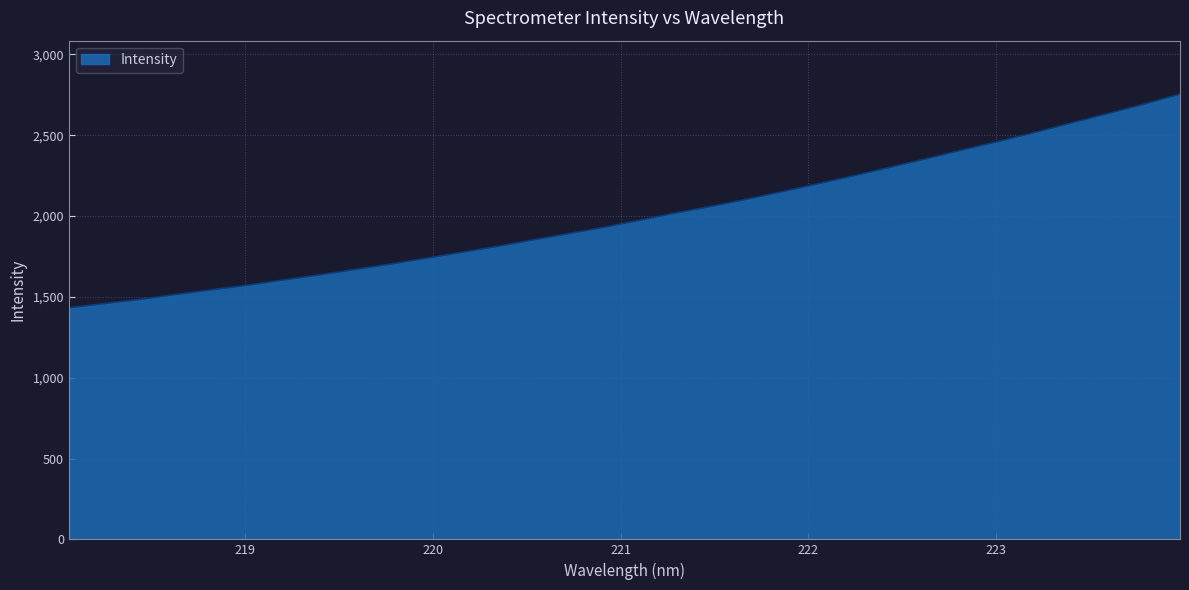

What is the difference between the maximum and minimum values?

1322.1